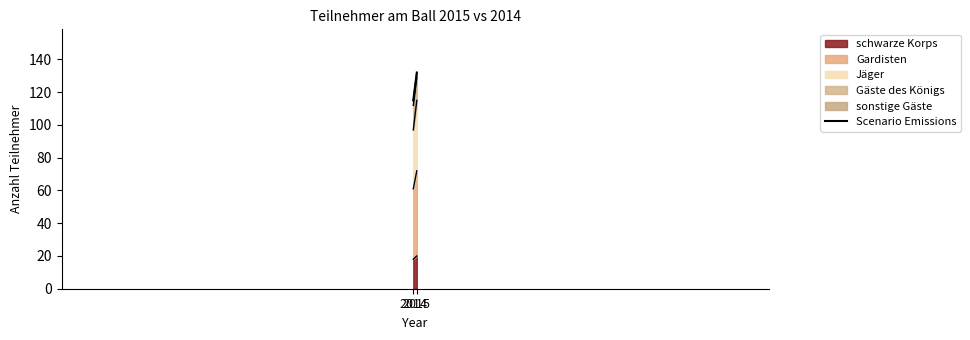

Approximately how many times larger is the value at 2014 compared to 2015?

0.9